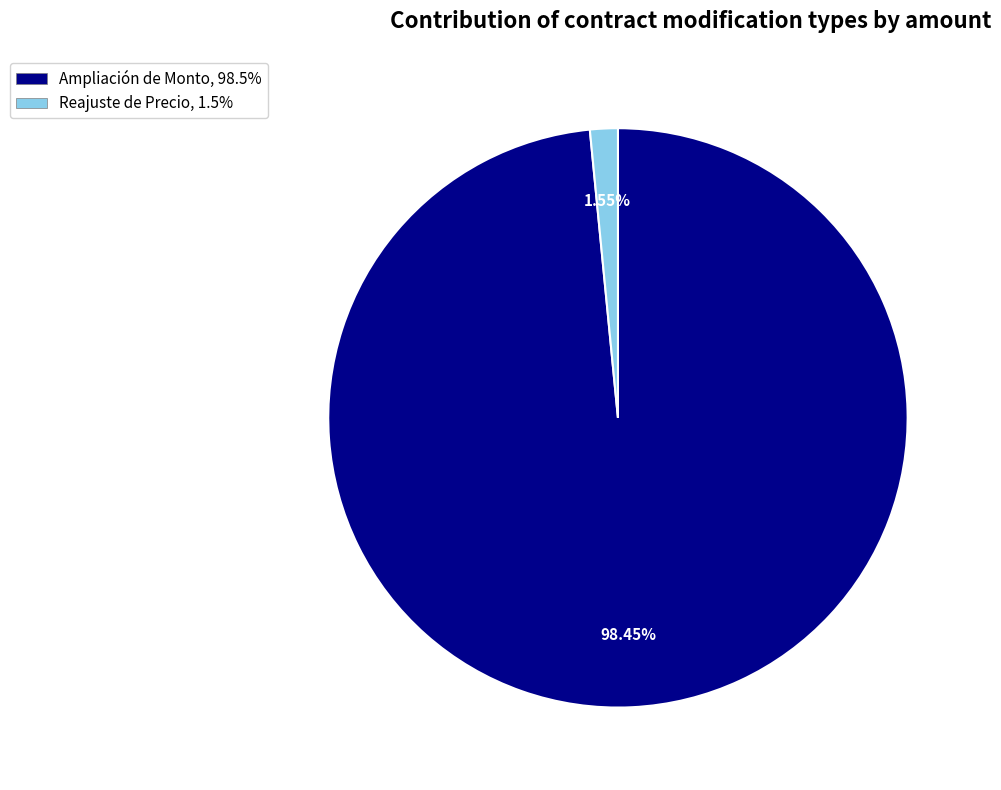

To the nearest percent, what portion does Ampliación de Monto represent?

98%